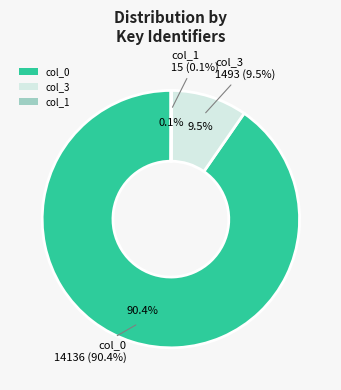

Which category has the biggest portion of the pie?

col_0